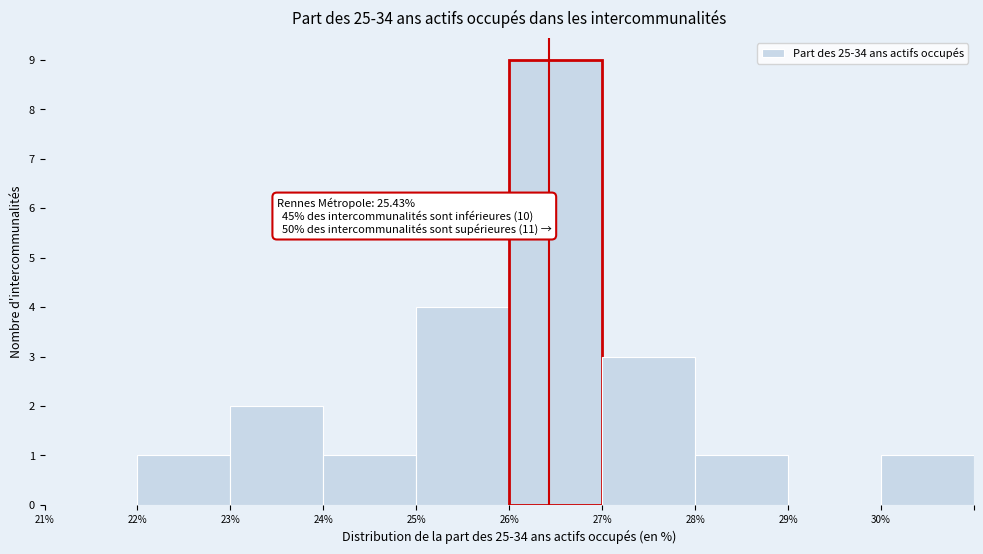

Reading right to left, transcribe all the data shown in this chart.

30%=1	29%=0	28%=1	27%=3	26%=9	25%=4	24%=1	23%=2	22%=1	21%=0